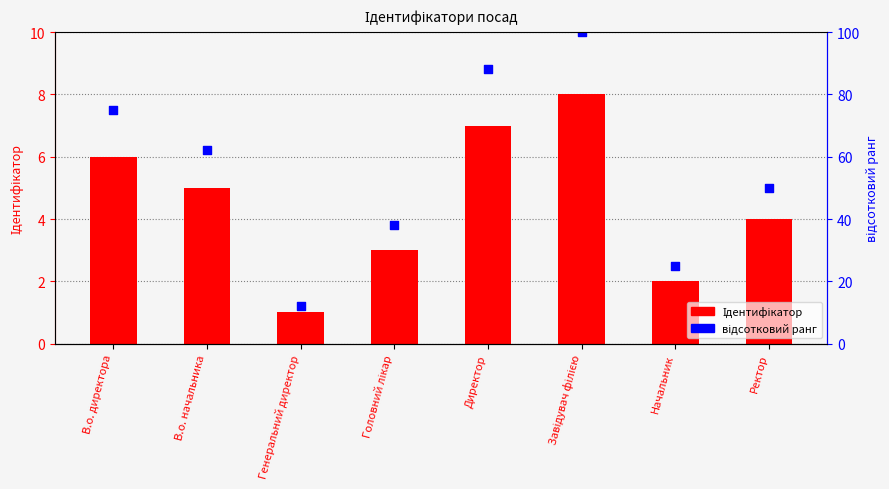

Which series reaches the maximum Y coordinate?

відсотковий ранг